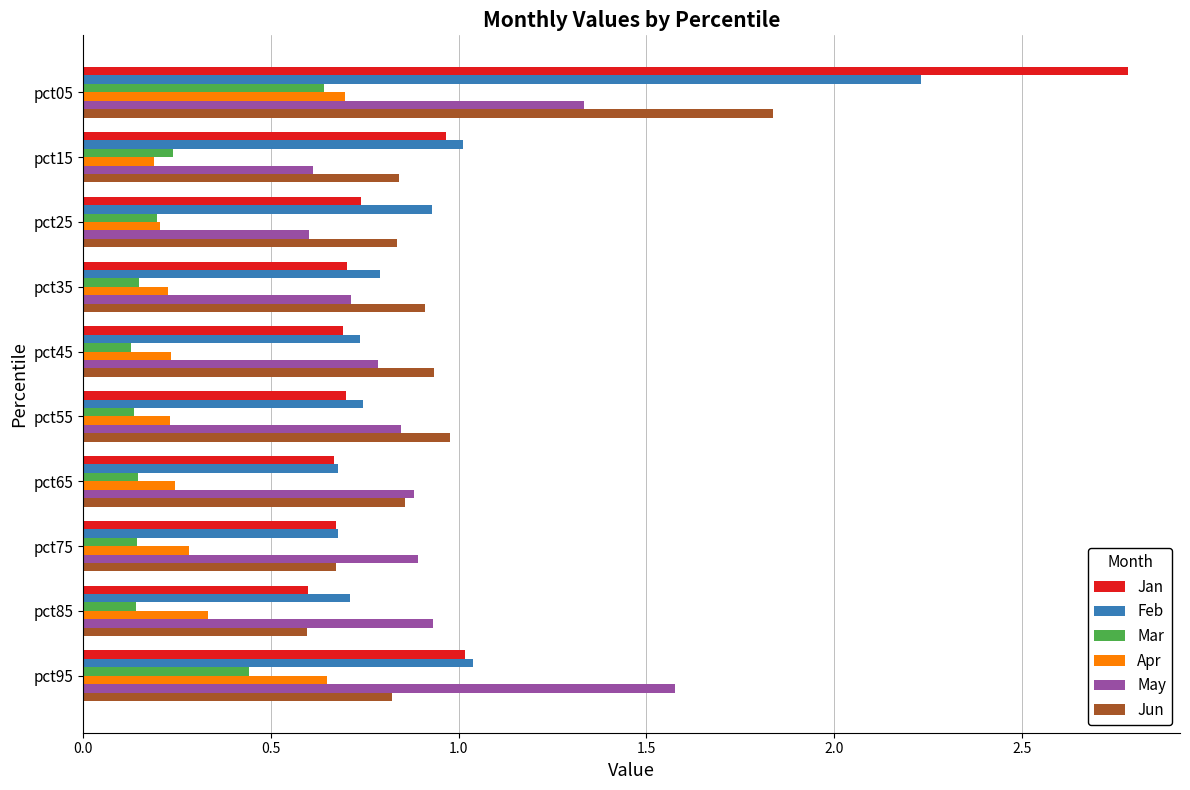

At how many categories does at least one series exceed 2?

1